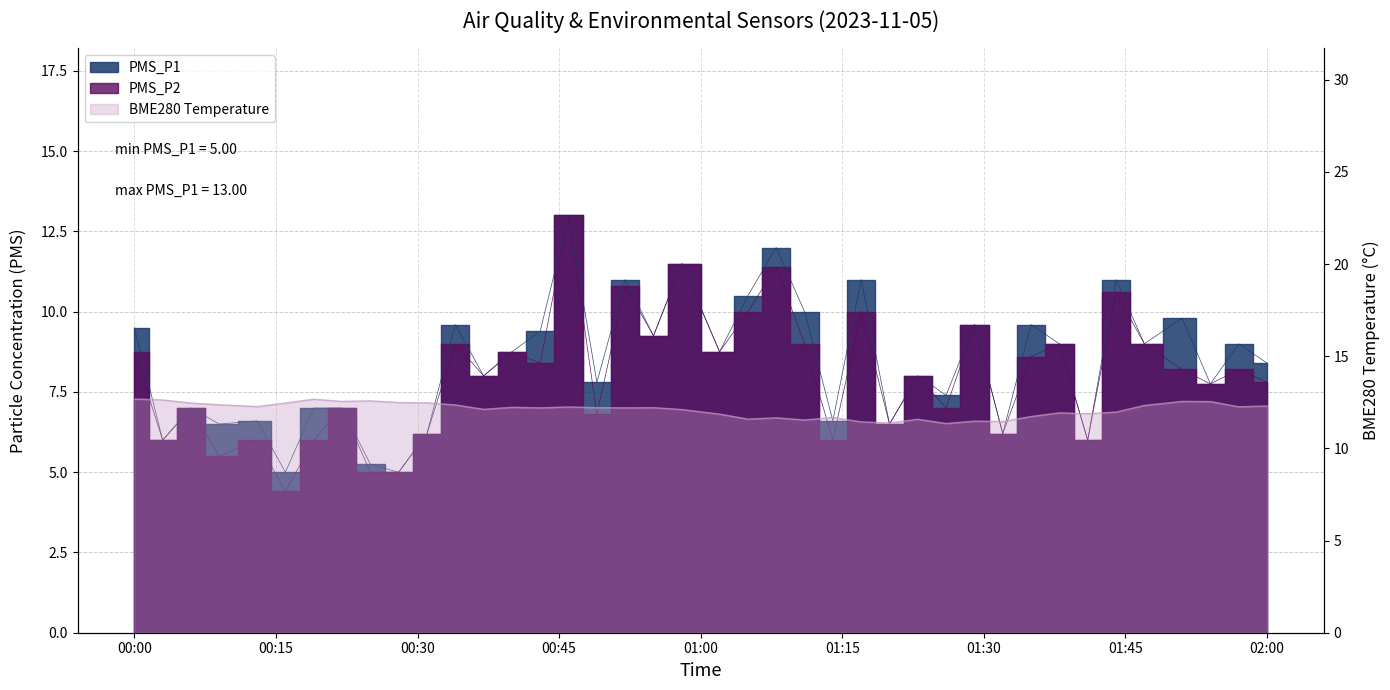

Is it true that PMS_P1 equals 11.0 at 2023/11/05 01:44?

True